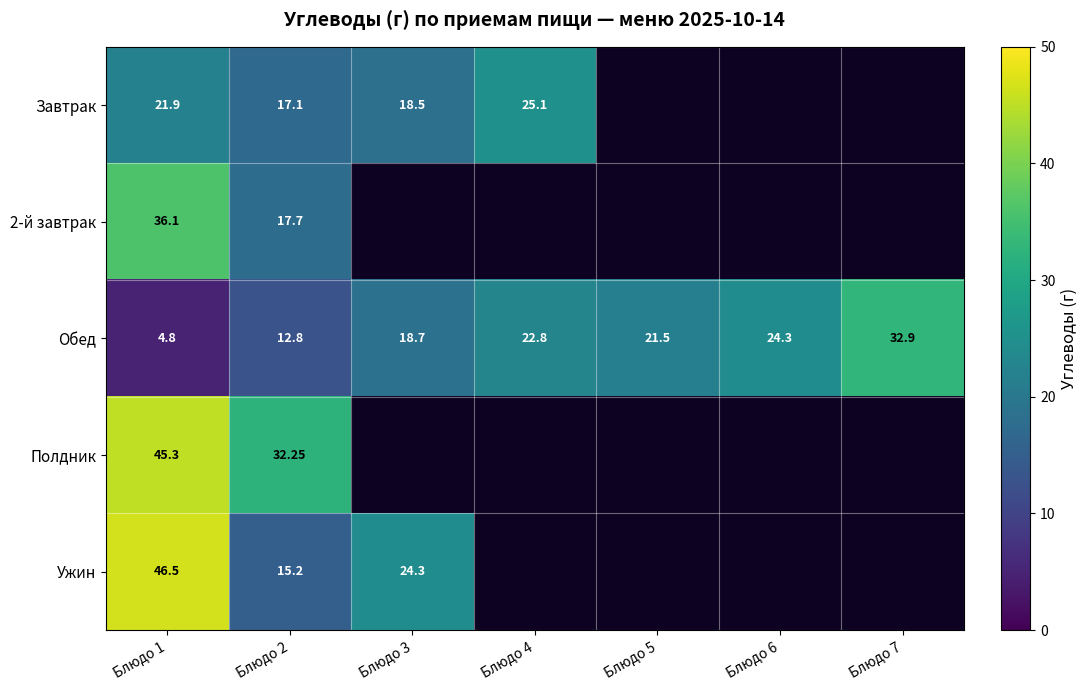

Rank the categories by Обед value from highest to lowest.

Блюдо 7, Блюдо 6, Блюдо 4, Блюдо 5, Блюдо 3, Блюдо 2, Блюдо 1